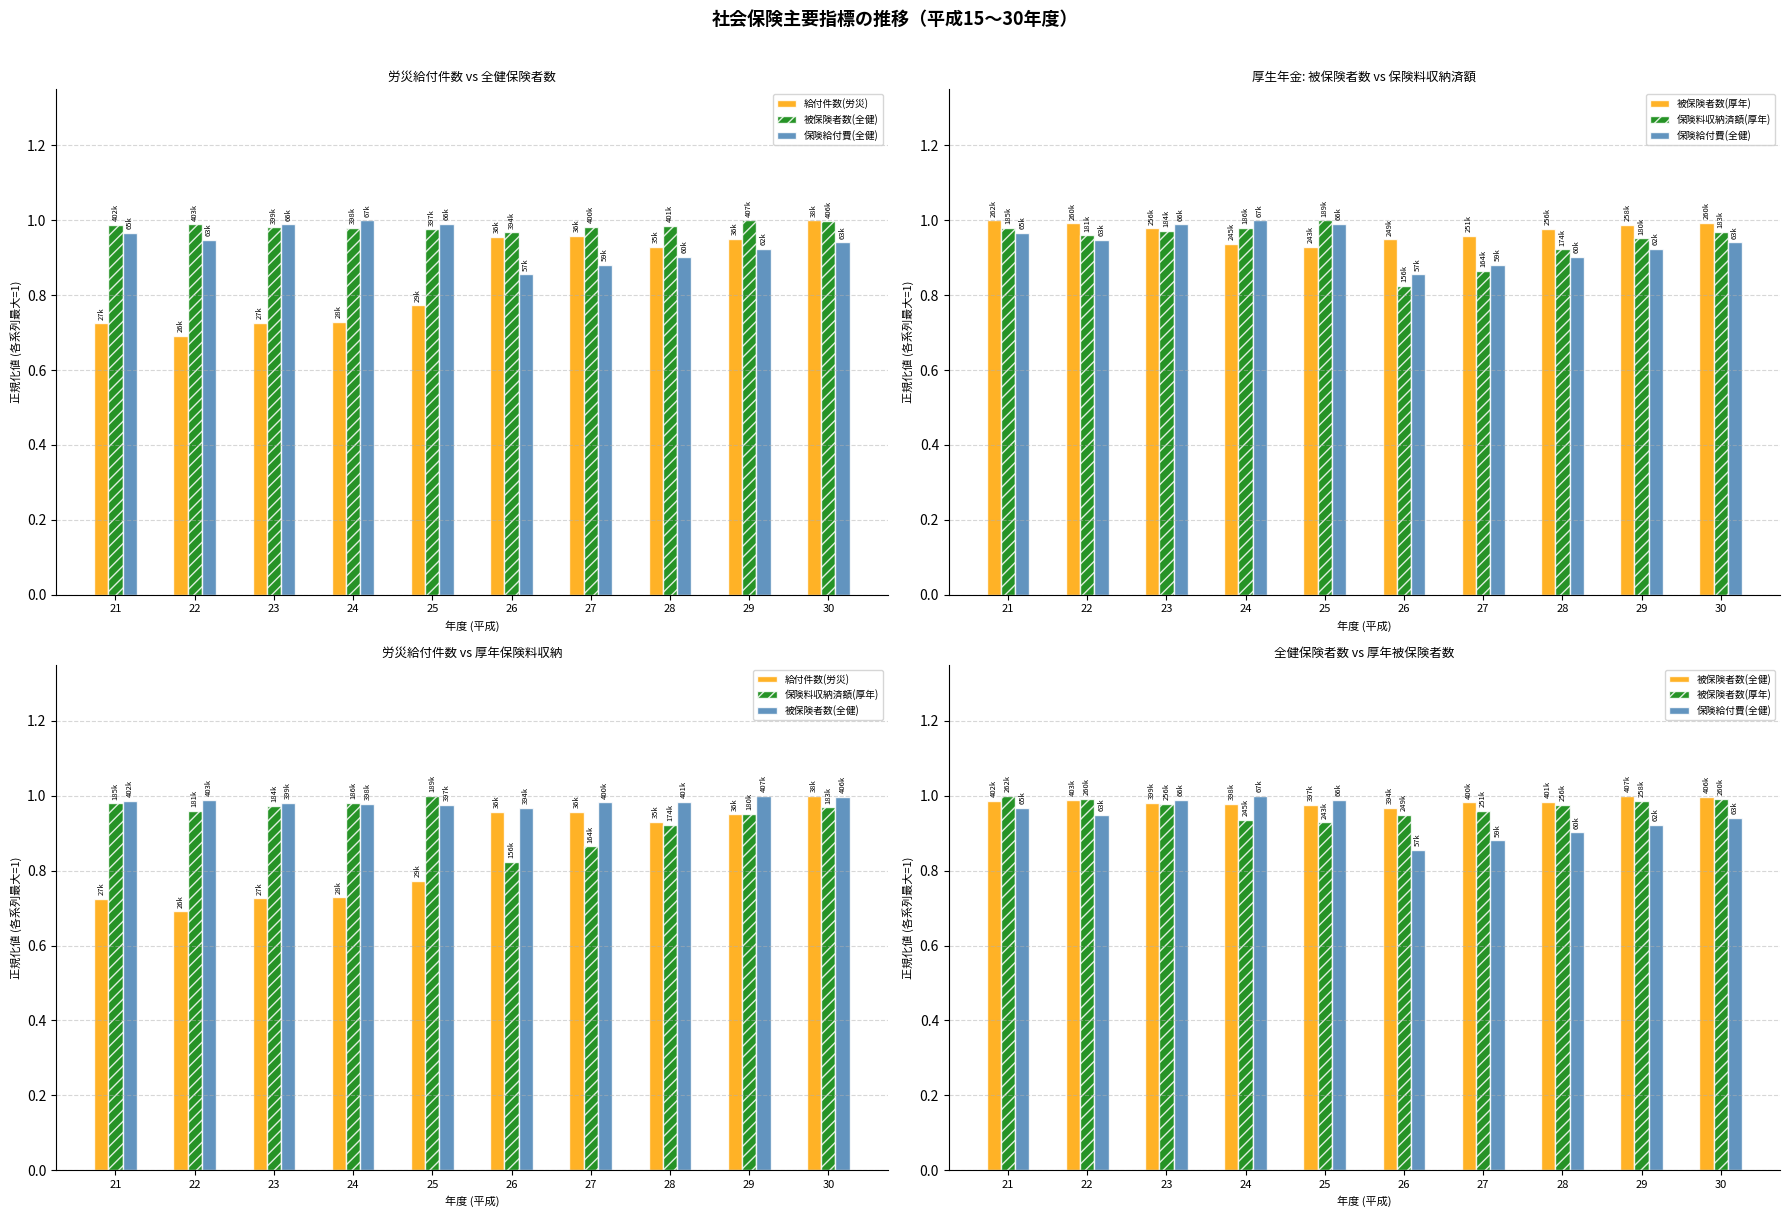

What is the average value of the 給付件数(労災) series?

0.8